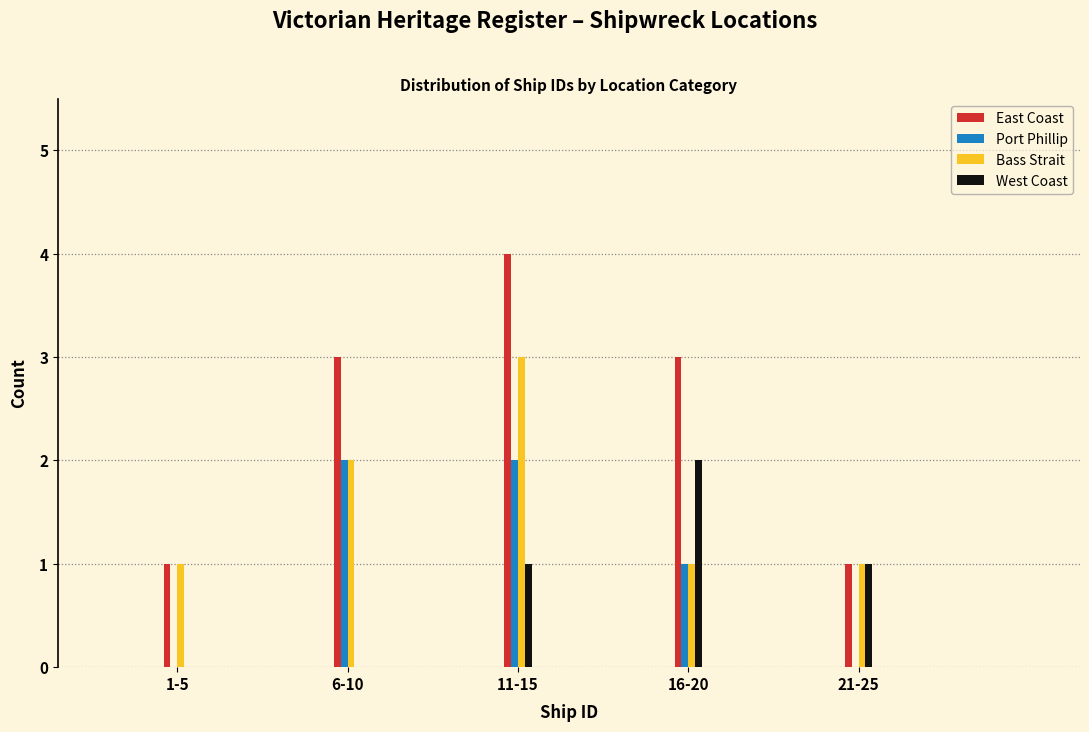

Reading right to left, list all the values displayed in this chart.

East Coast: 21-25=1	16-20=3	11-15=4	6-10=3	1-5=1
Port Phillip: 21-25=0	16-20=1	11-15=2	6-10=2	1-5=0
Bass Strait: 21-25=1	16-20=1	11-15=3	6-10=2	1-5=1
West Coast: 21-25=1	16-20=2	11-15=1	6-10=0	1-5=0